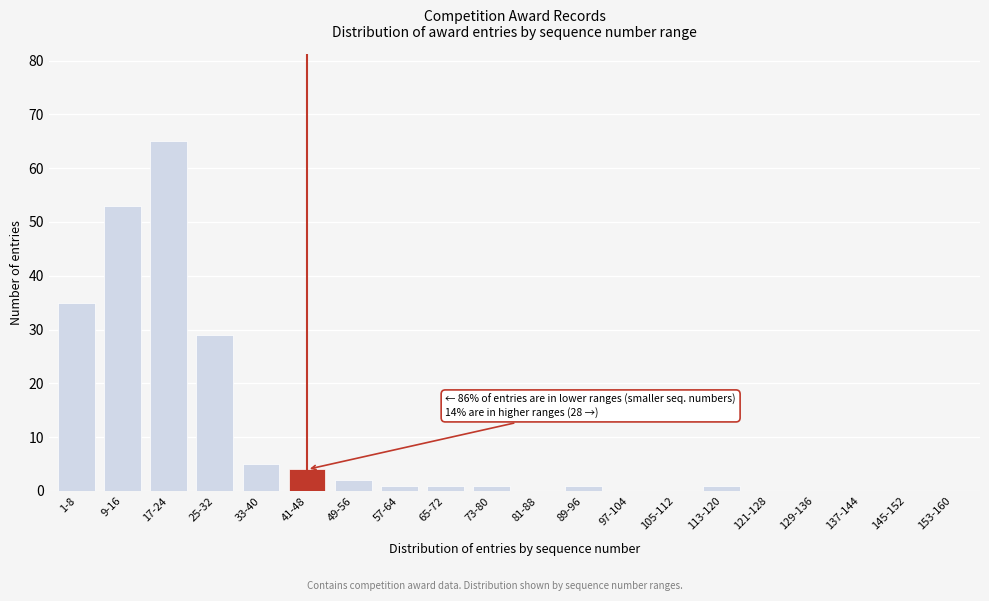

Reading right to left, list all the values displayed in this chart.

153-160=0	145-152=0	137-144=0	129-136=0	121-128=0	113-120=1	105-112=0	97-104=0	89-96=1	81-88=0	73-80=1	65-72=1	57-64=1	49-56=2	41-48=4	33-40=5	25-32=29	17-24=65	9-16=53	1-8=35